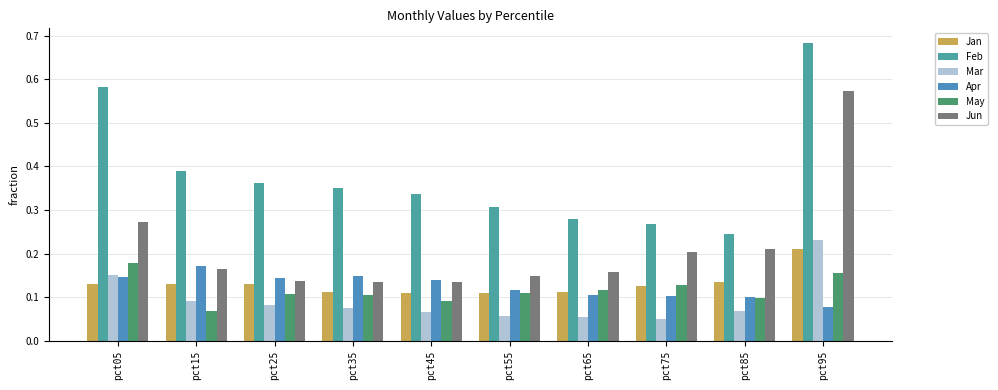

What is the spread (max minus min) of values at pct45?

0.3